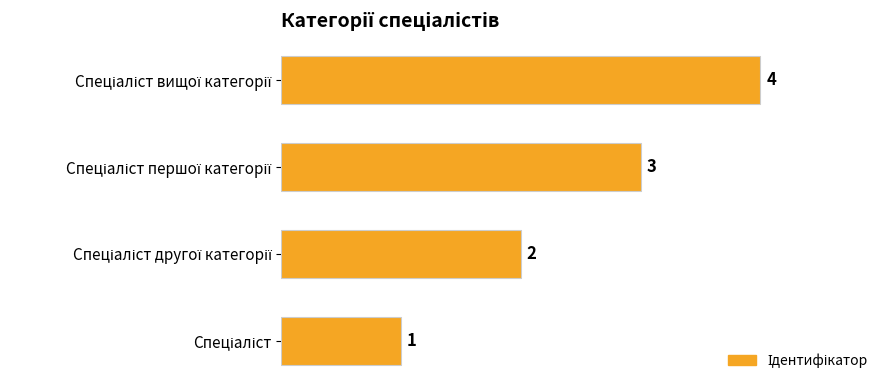

Count the values in the range 2 to 4.

3